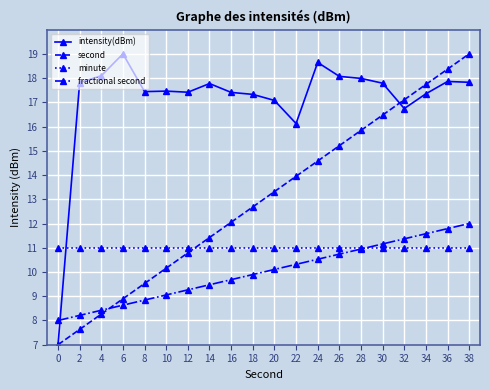

Read the minute value at 0.

11.0